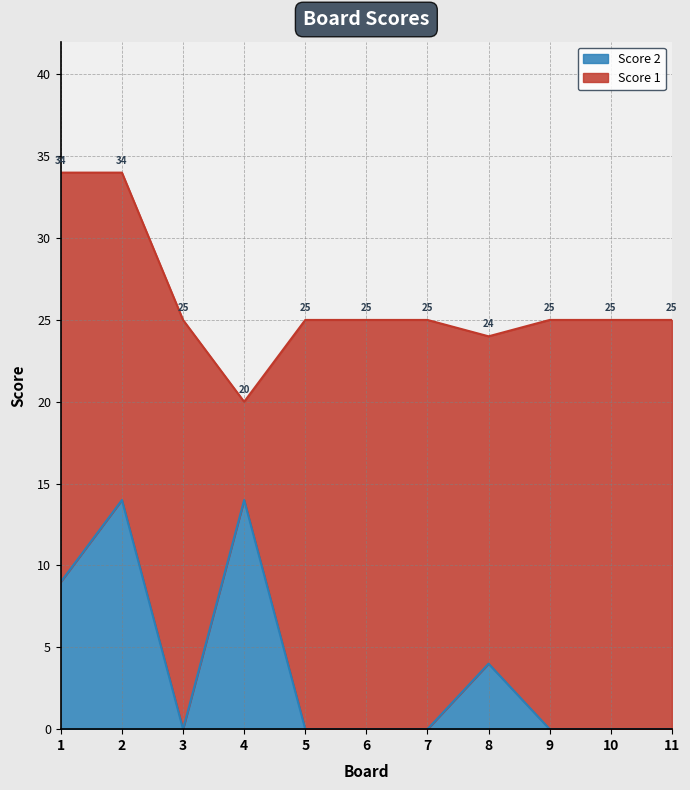

The value at 4 is 6. True or false?

False